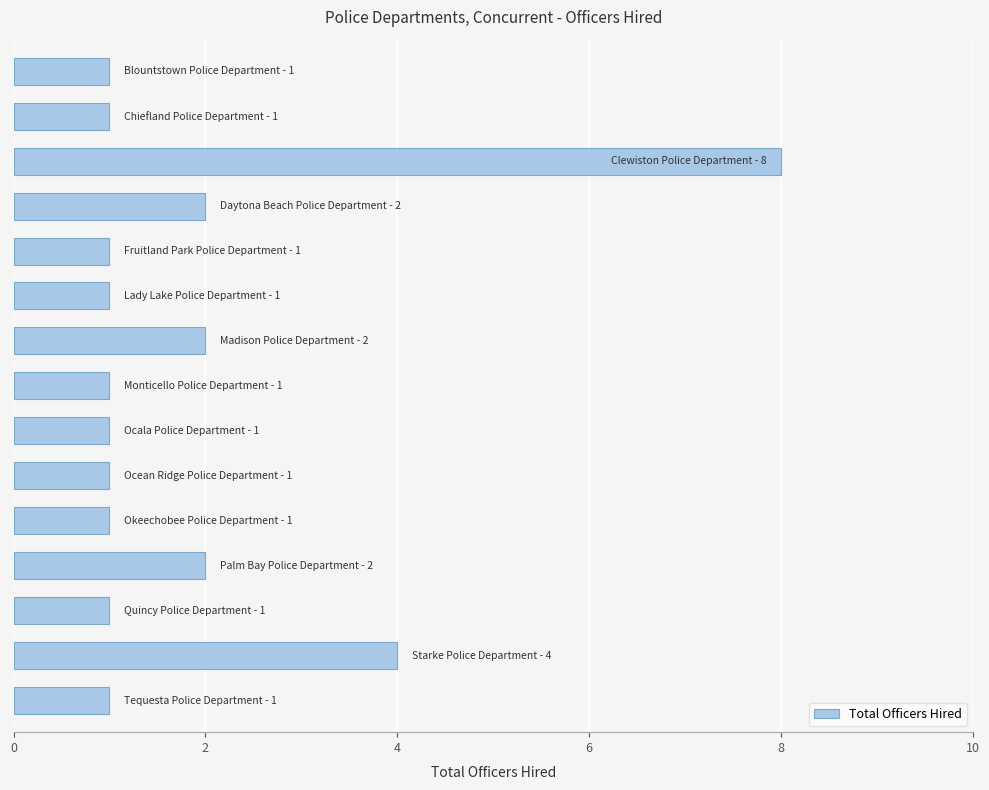

What is the difference between the maximum and second lowest values?

7